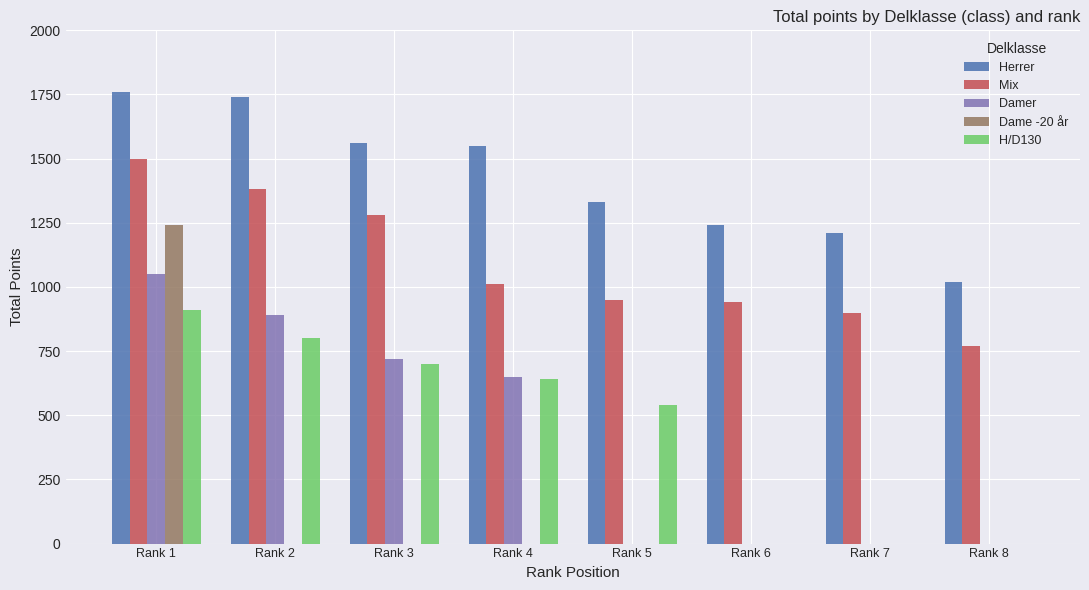

Between Rank 1 and Rank 4, which series saw the biggest shift?

Dame -20 år